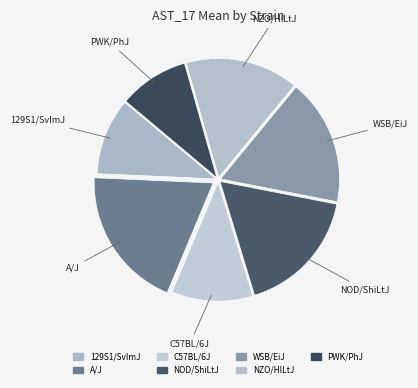

How many slices are in this pie chart?

7